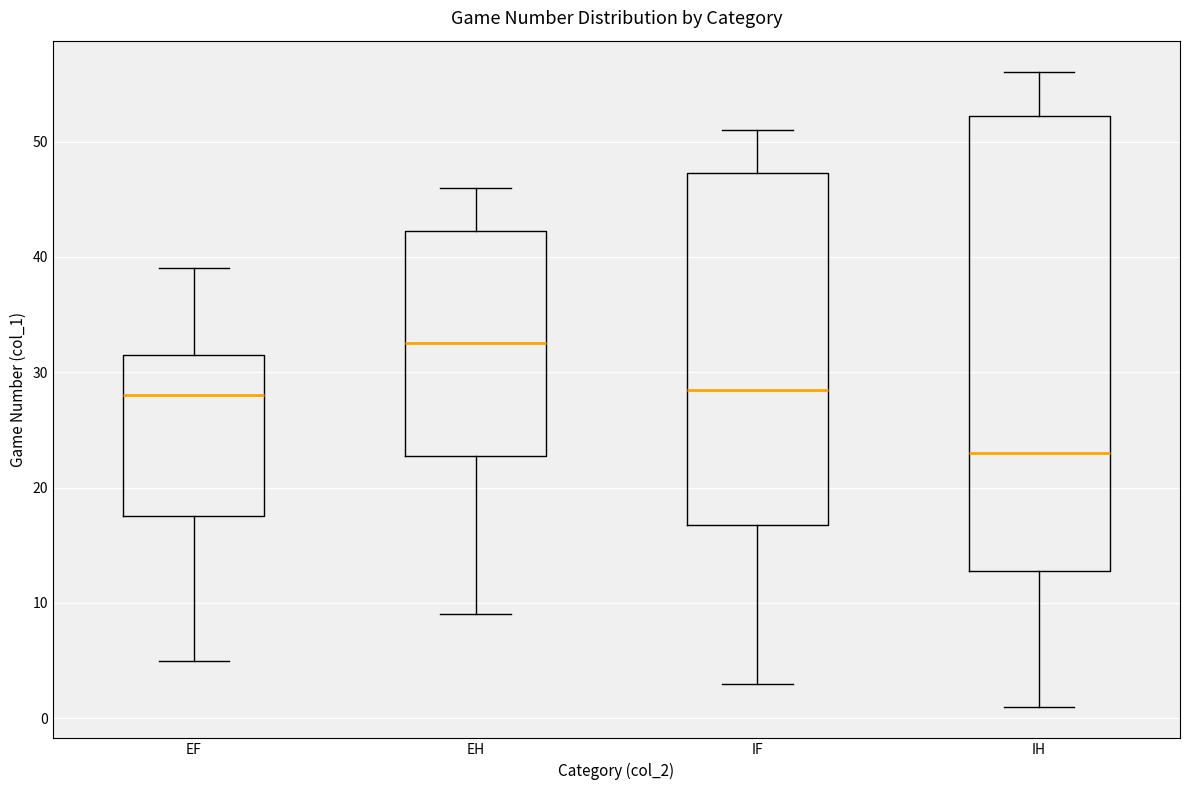

Reading left to right, transcribe this box plot: for each box, give where its median line is, the range the box spans, and where its two whiskers end, as read against the y-axis. The values are not printed on the chart, so give them approximately, as read against the axis.

EF: median 28, box 18 to 32, whiskers 5 to 39
EH: median 33, box 23 to 42, whiskers 9 to 46
IF: median 29, box 17 to 47, whiskers 3 to 51
IH: median 23, box 13 to 52, whiskers 1 to 56